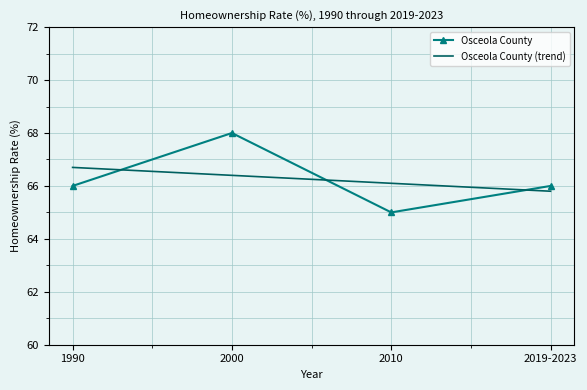

Which series changed the most between 1990 and 2019-2023?

Osceola County (trend)